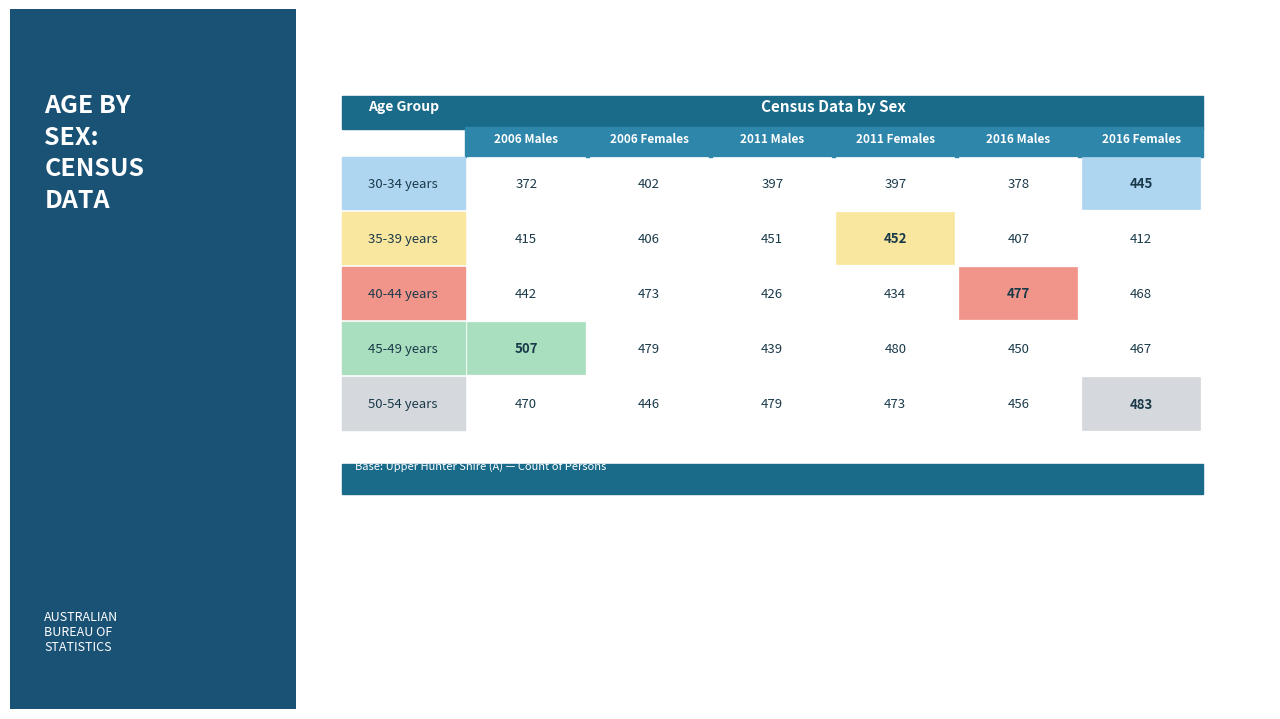

What is the maximum value shown in the chart?

507